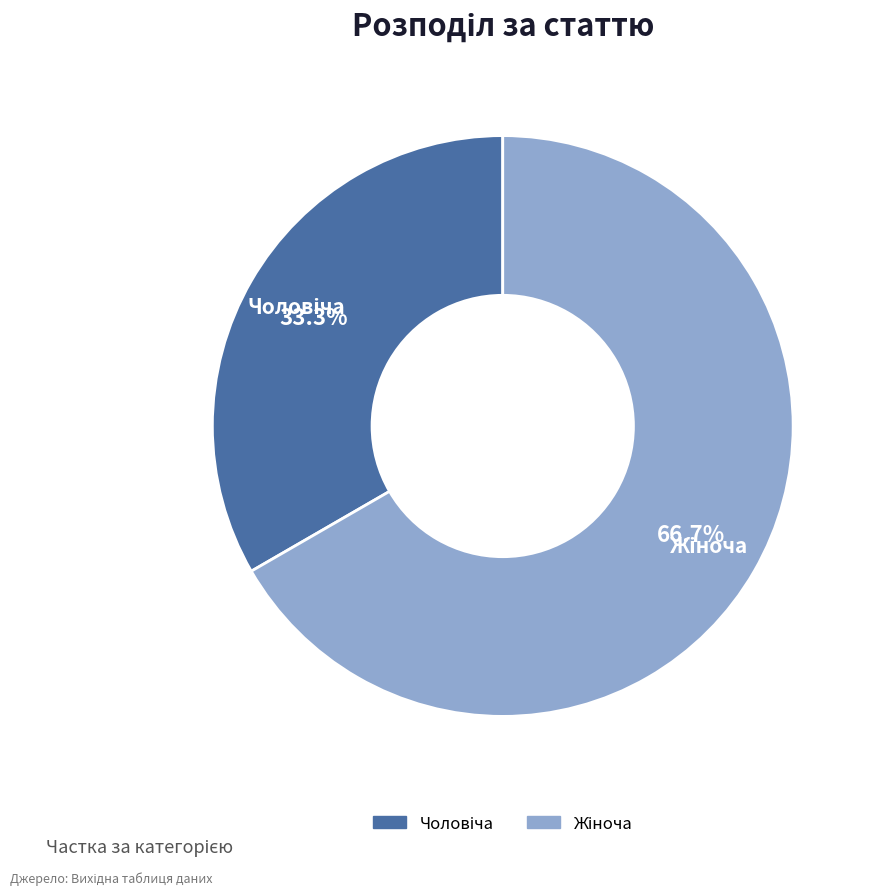

Is there any slice that represents more than half of the pie?

Yes